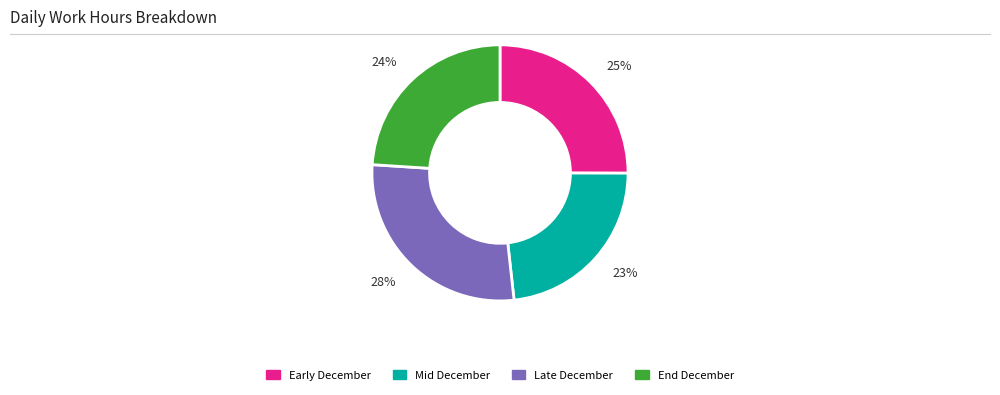

Is it true that 24% is 10% of the pie?

False